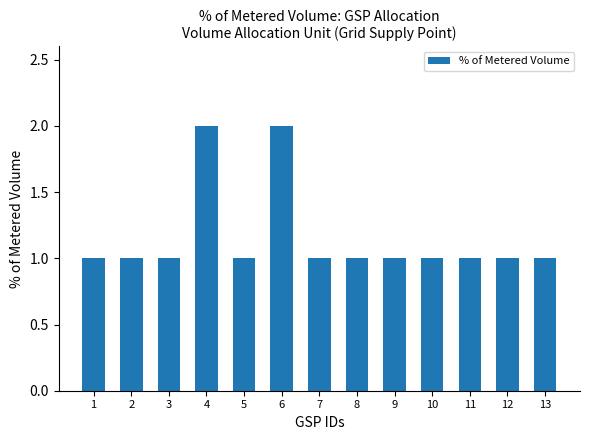

The value at 5 is 1. True or false?

True